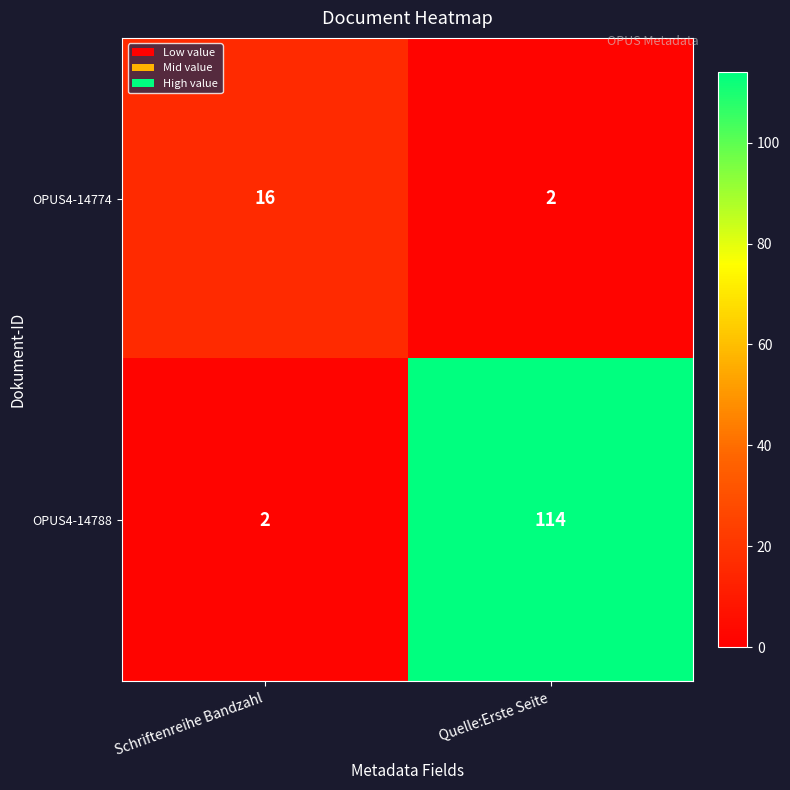

What is the difference between the OPUS4-14788 values at Quelle:Erste Seite and Schriftenreihe Bandzahl?

112